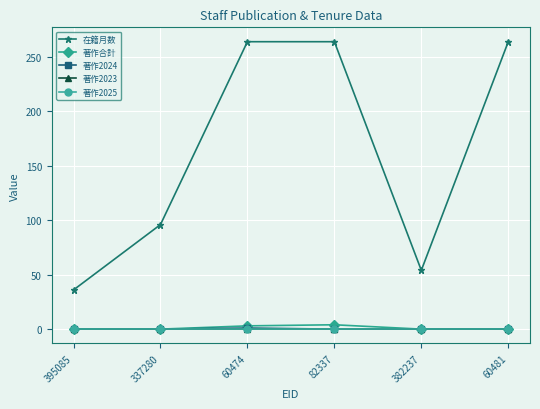

Does the chart have visible grid lines?

Yes